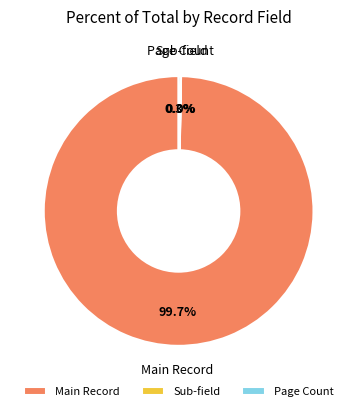

What portion of the pie excludes Main Record?

0.3%